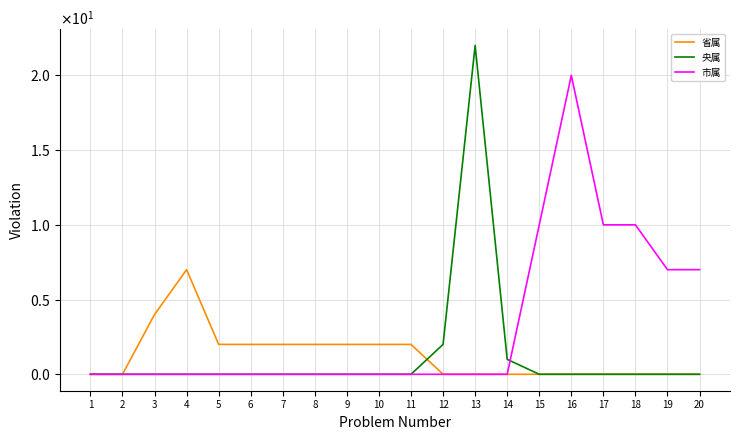

Is this an area chart (filled region under the line)?

No